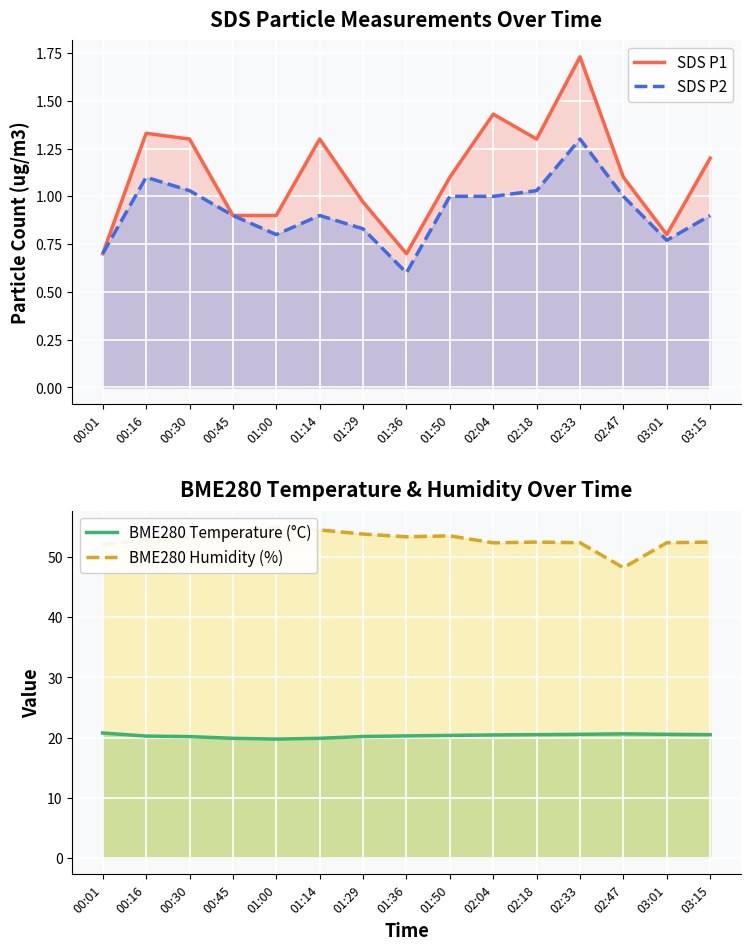

What is the lowest value of the SDS P1 series?

0.7